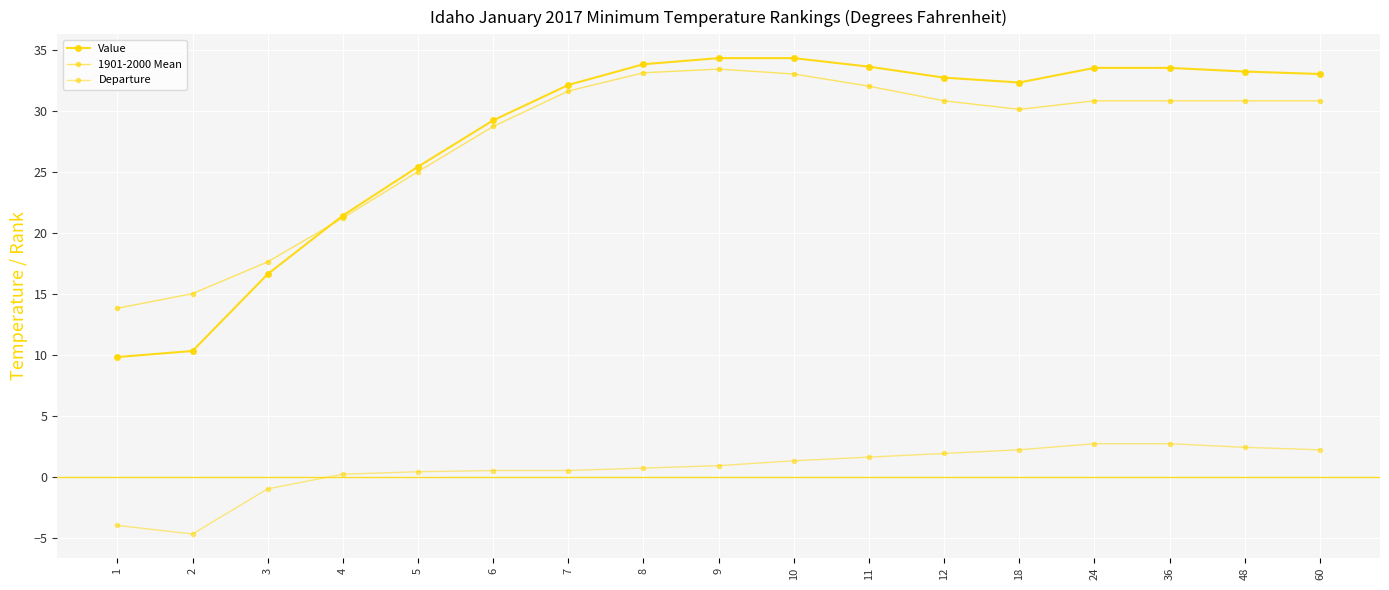

How many categories are shown in the chart?

17